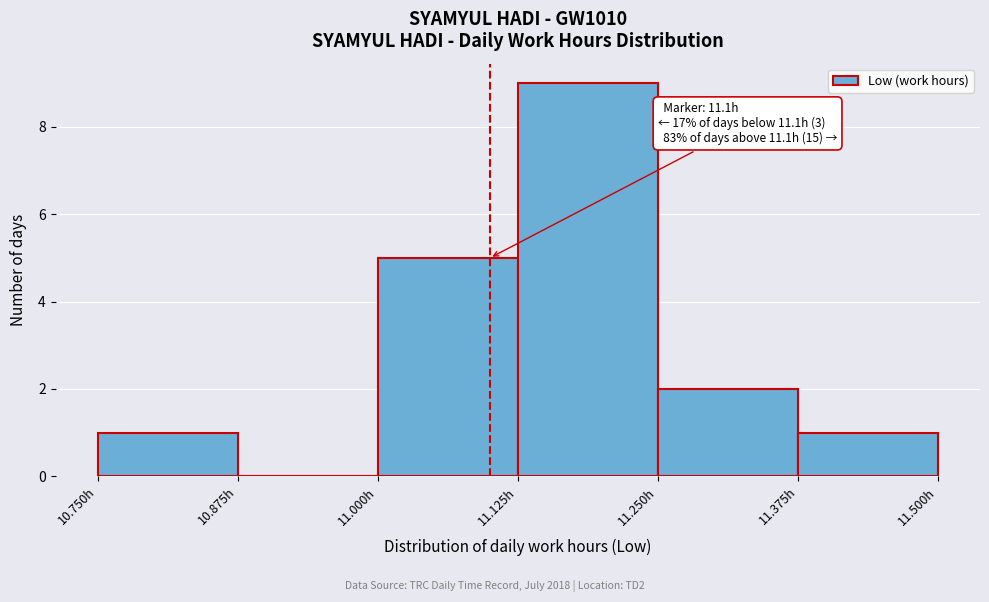

Over which range of the x-axis is the bar tallest?

11.125 to 11.250